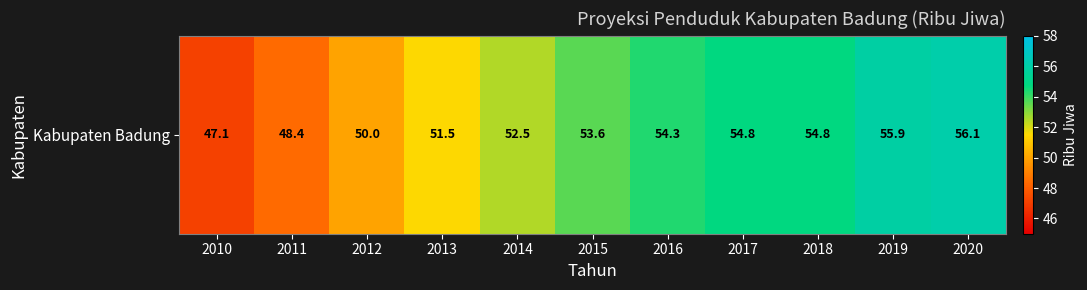

What is the greatest value displayed?

56.1